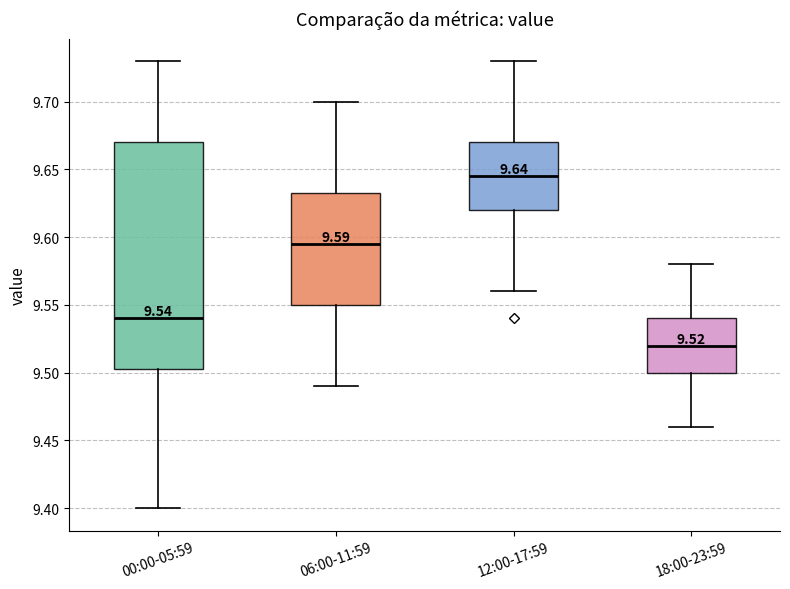

Which box has the lowest median line?

18:00-23:59